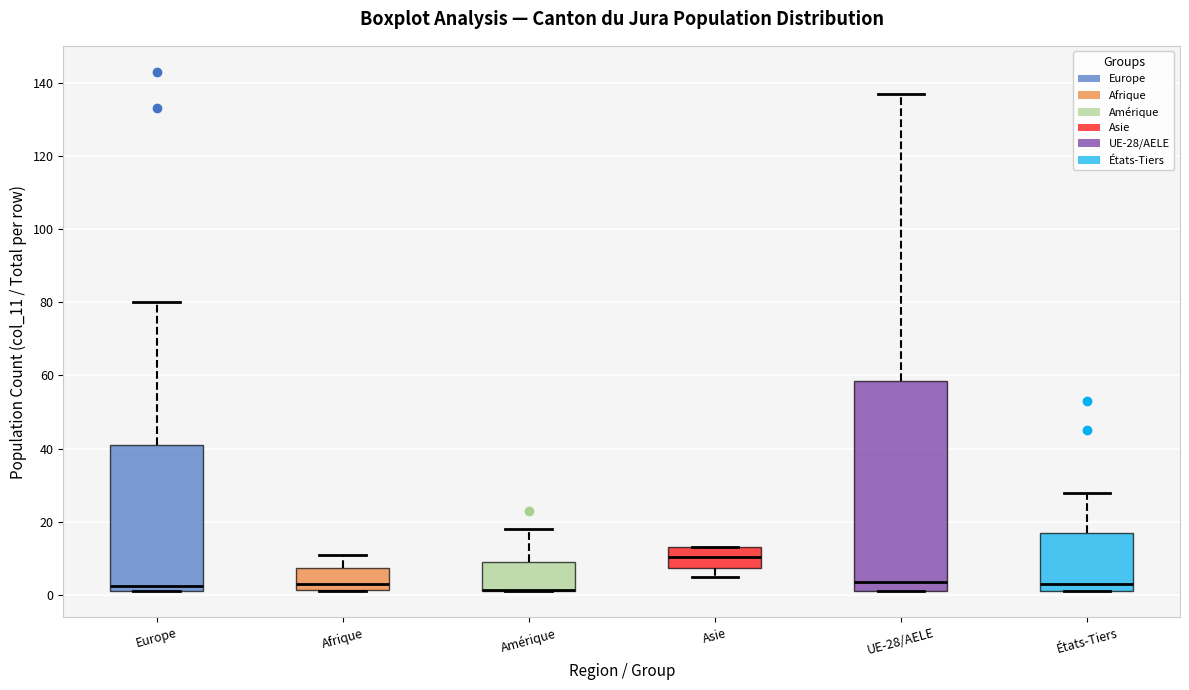

Comparing the boxes themselves (not the whiskers), which one is the tallest?

UE-28/AELE